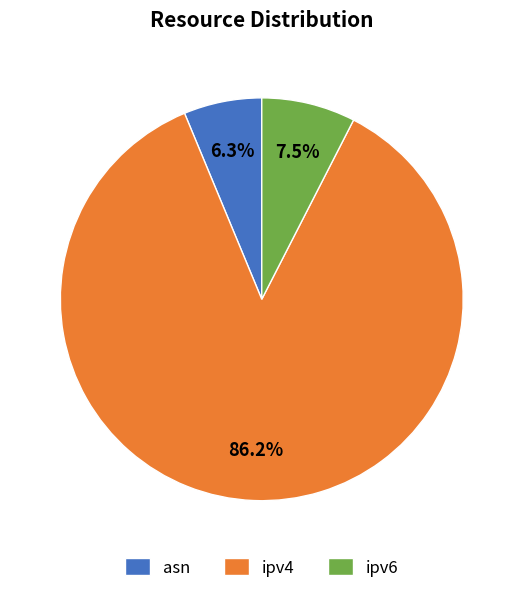

Combined, what portion of the pie is asn and ipv6?

13.8%